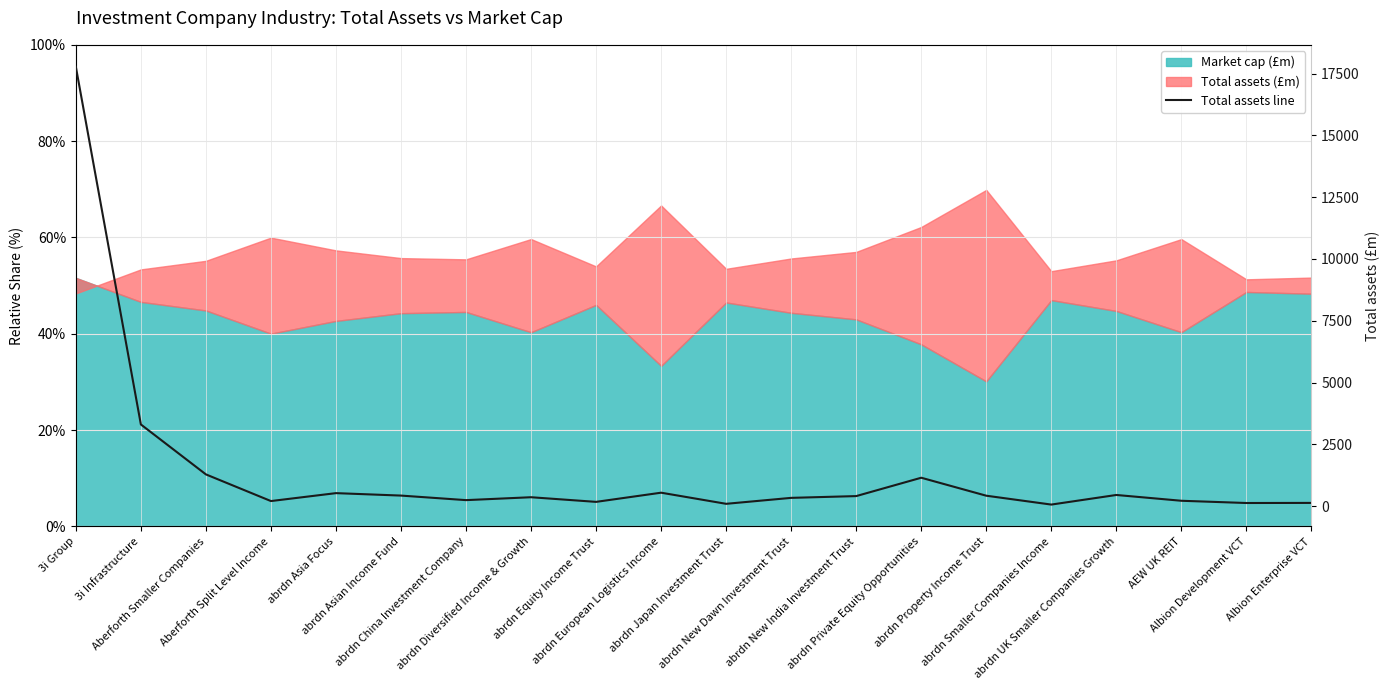

What is the value of the 2nd point from the left?

3304.8